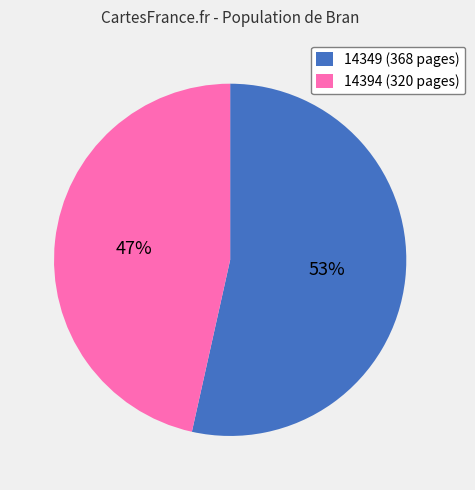

To the nearest percent, what percentage of the pie is 14394?

47%